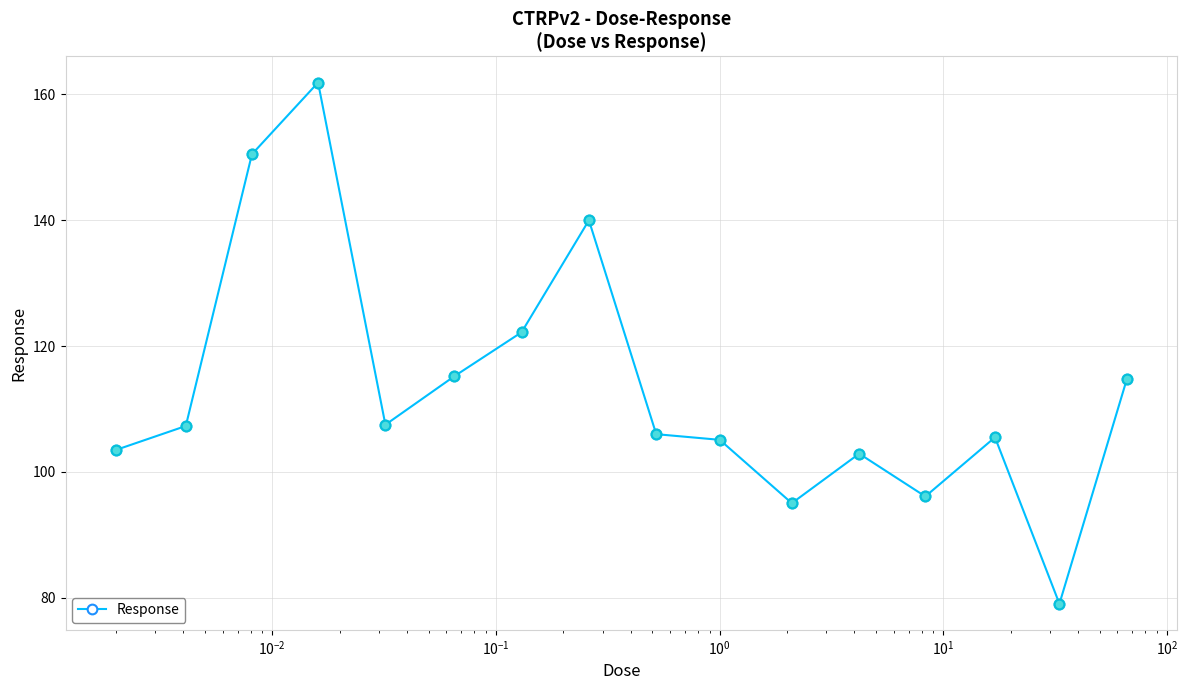

What is the difference between the maximum and minimum values?

82.9